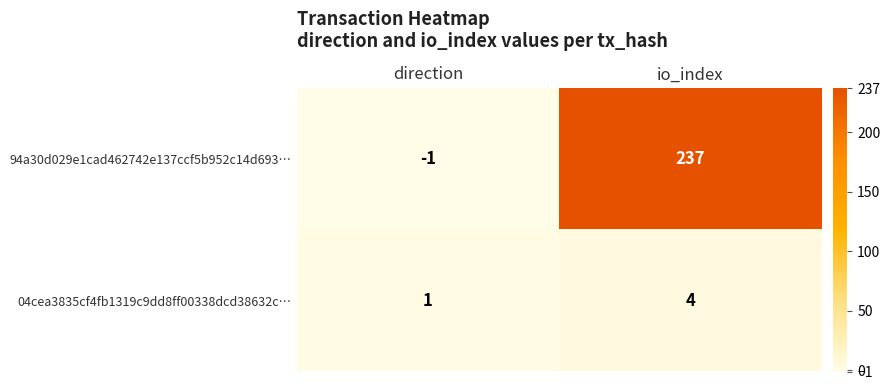

Reading right to left, extract all data points from this chart.

94a30d029e1cad462742e137ccf5b952c14d693…: 237	-1
04cea3835cf4fb1319c9dd8ff00338dcd38632c…: 4	1